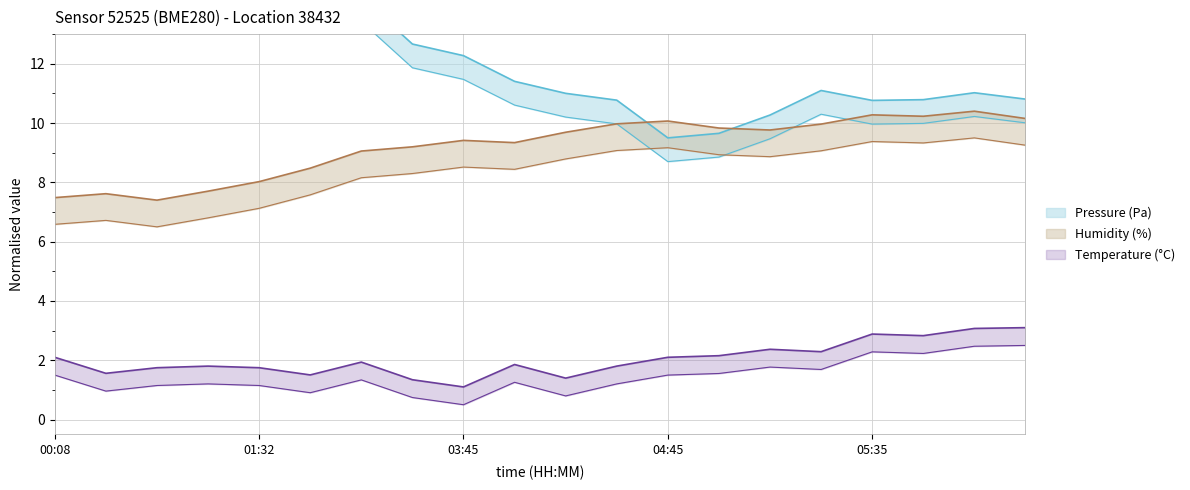

What is the approximate value of Humidity (%) at 00:08?

7.5